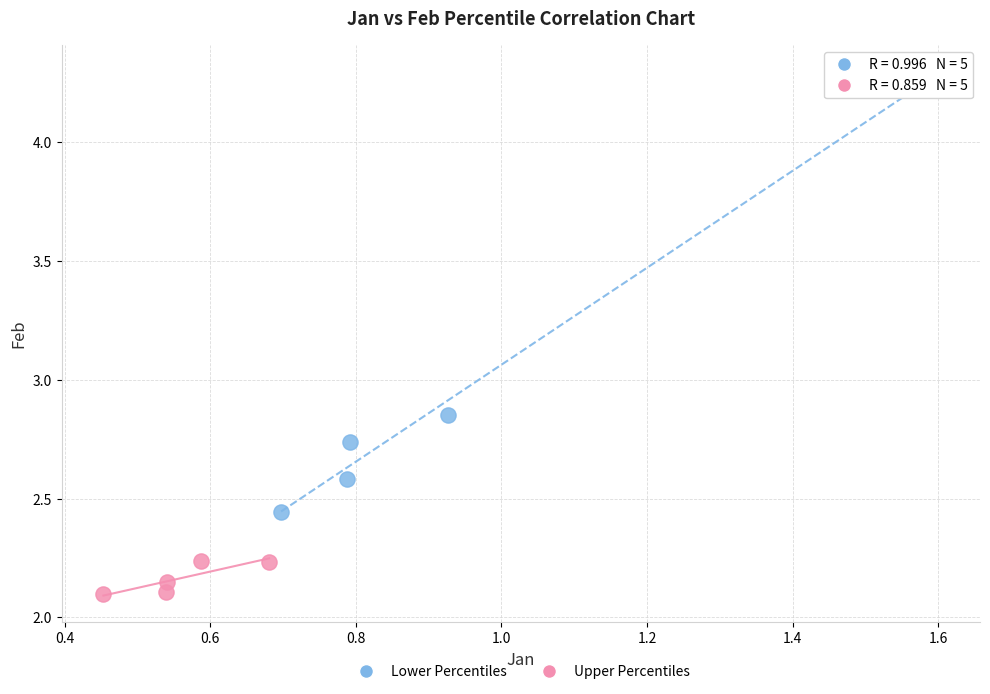

Which series contains the lowest Y value?

Upper Percentiles